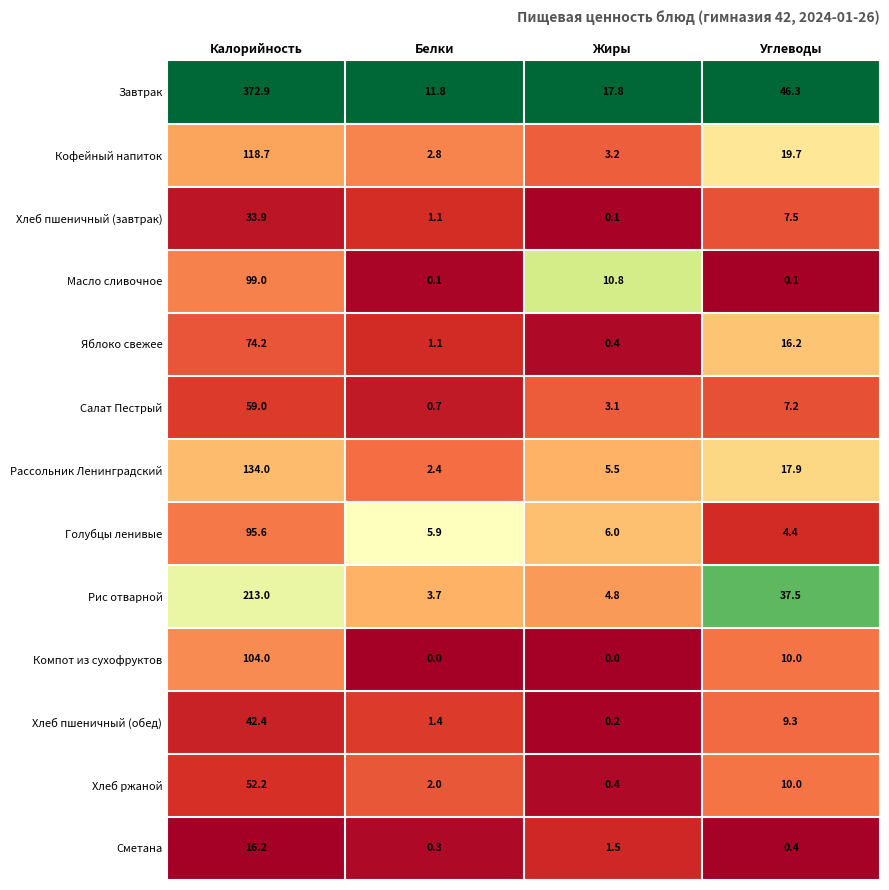

What is the difference between the highest and lowest values at Углеводы?

46.2